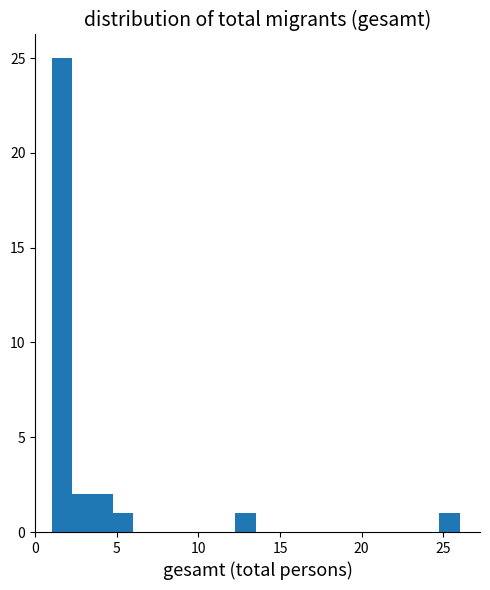

Read against the x-axis, roughly where is the centre of the tallest bar?

1.5